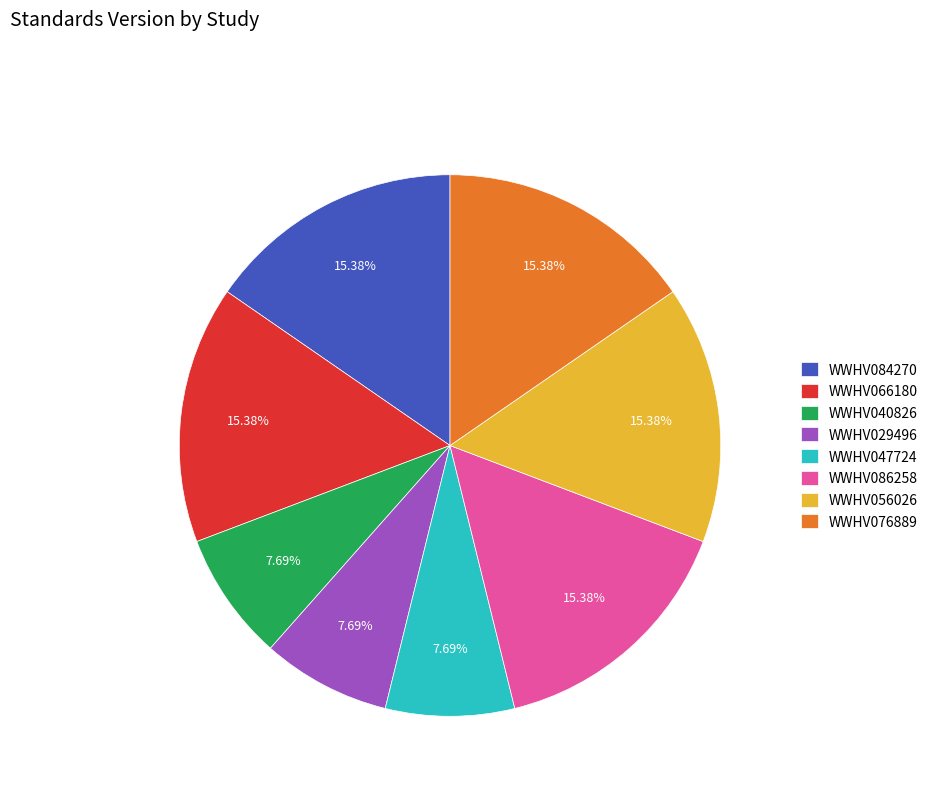

Which has a higher value, WWHV040826 or WWHV084270?

WWHV084270